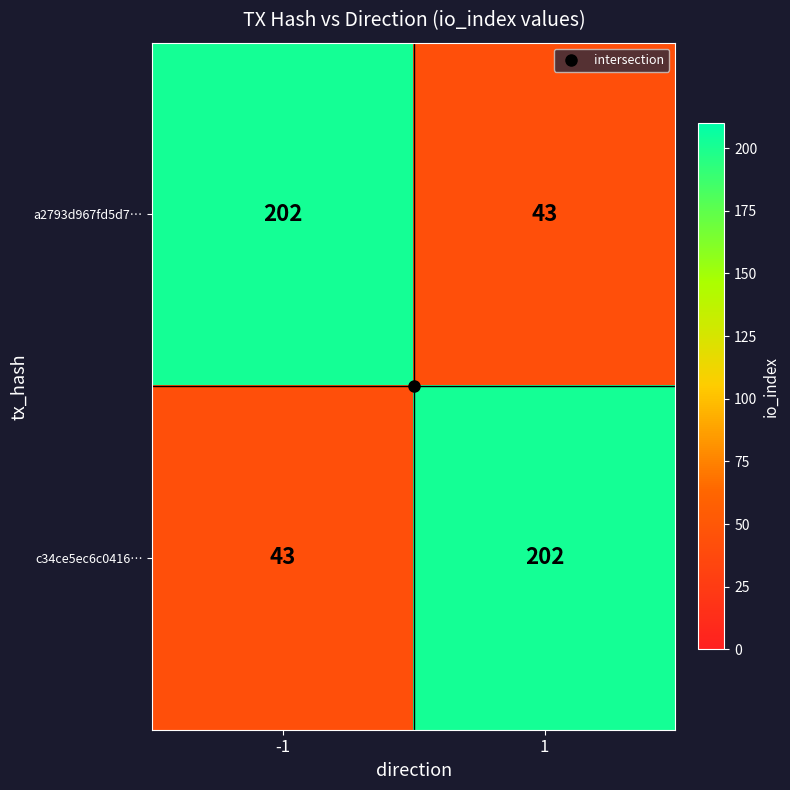

Read the a2793d967fd5d7… value at 1.

43